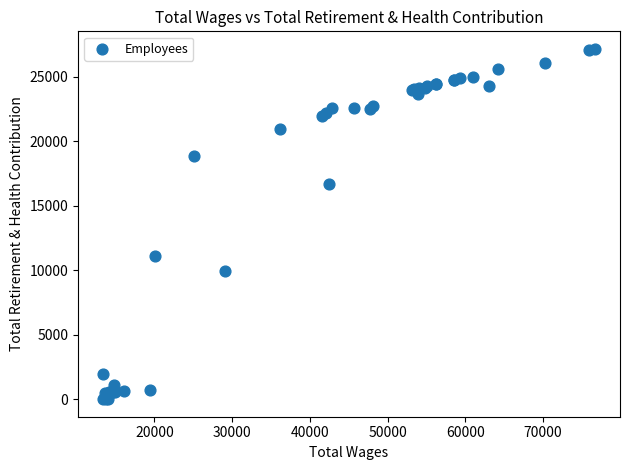

What Y value in the scatter plot is closest to 13574?

11090